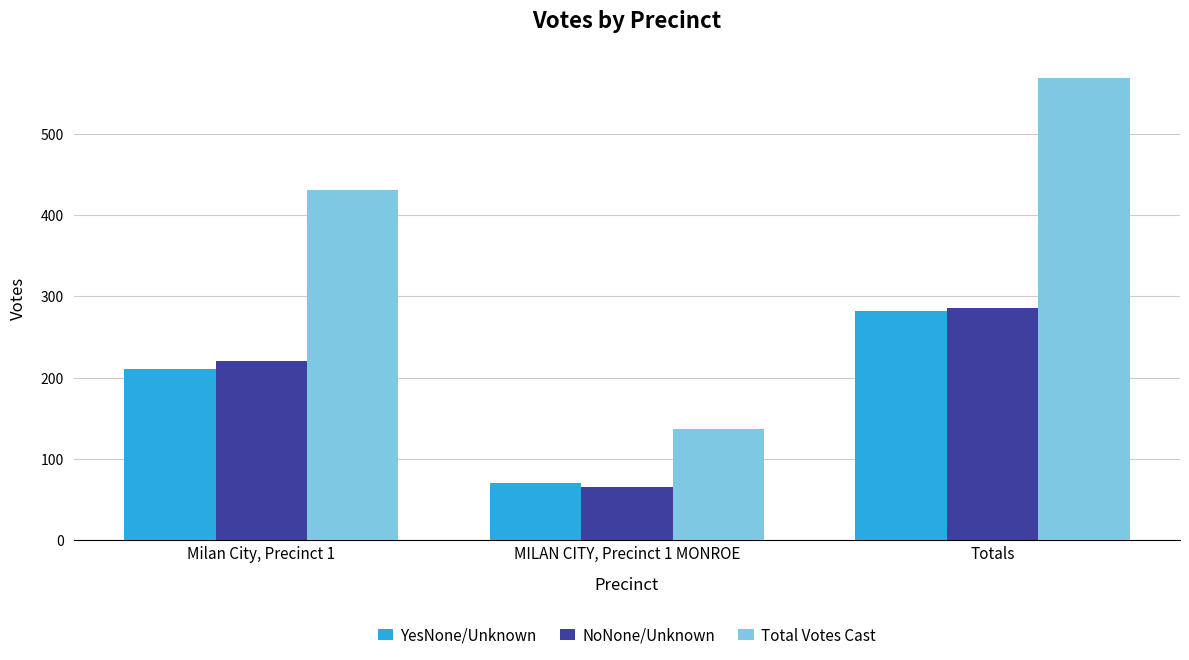

What is the maximum value for NoNone/Unknown?

286